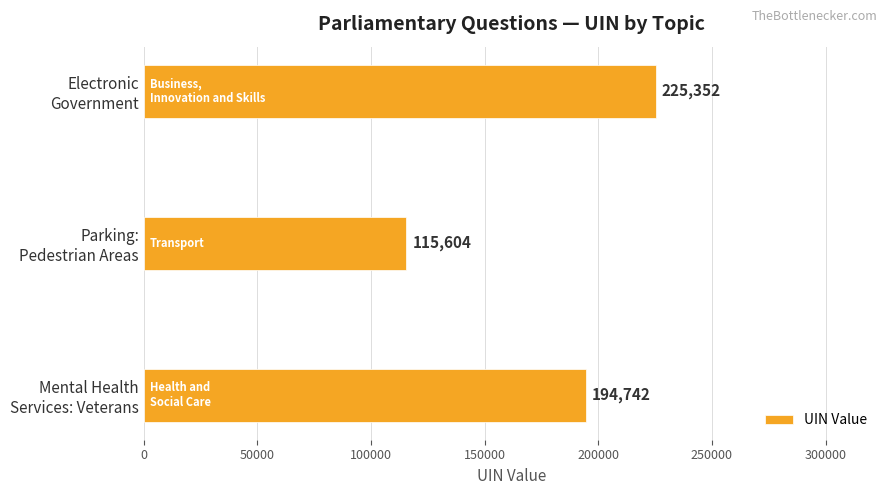

Reading bottom to top, transcribe all the data shown in this chart.

194742	115604	225352